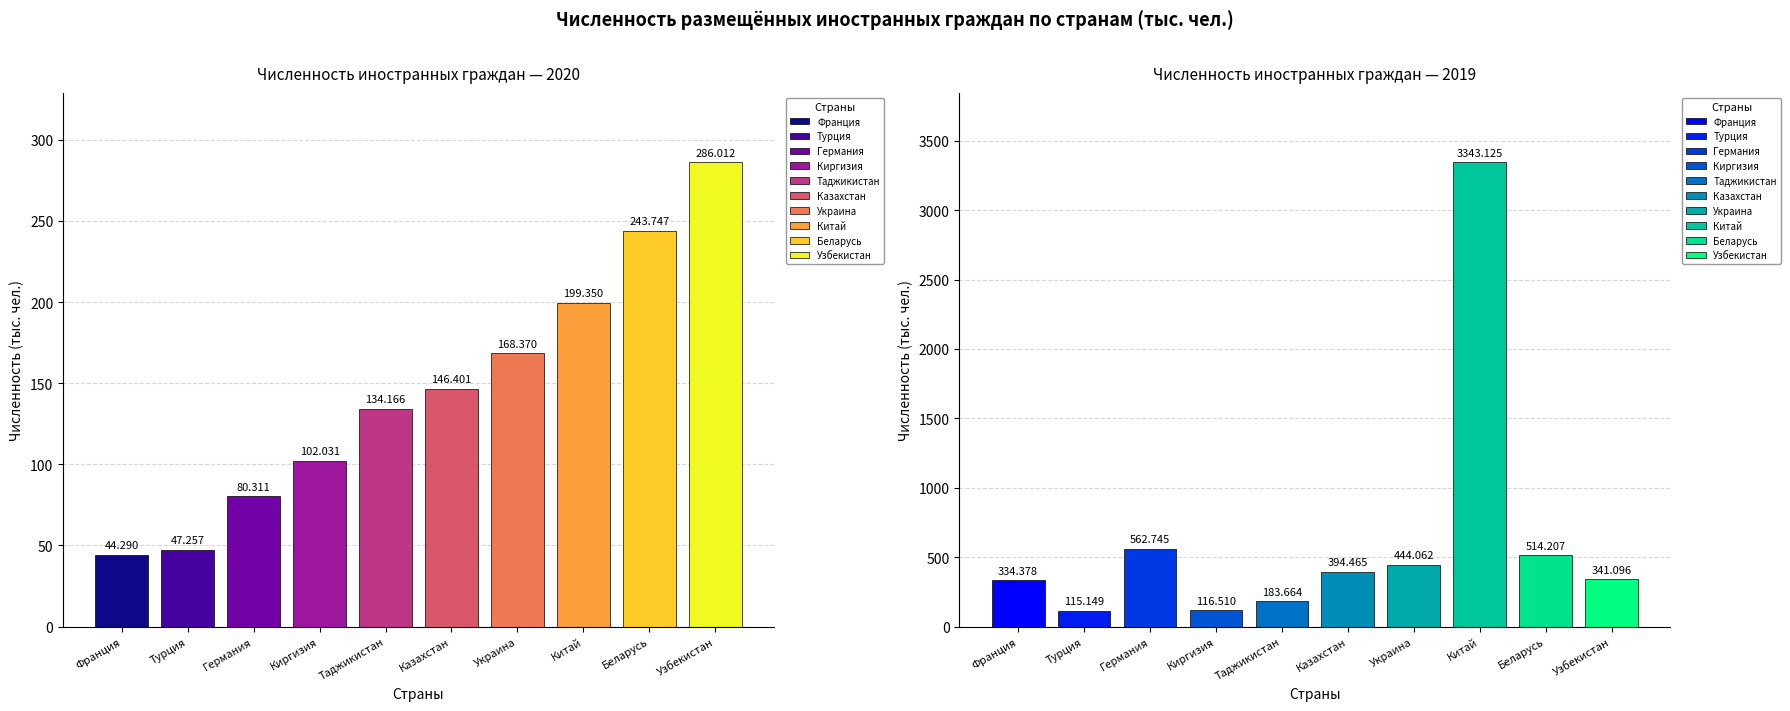

What is the total value across all series at Франция?

378.7